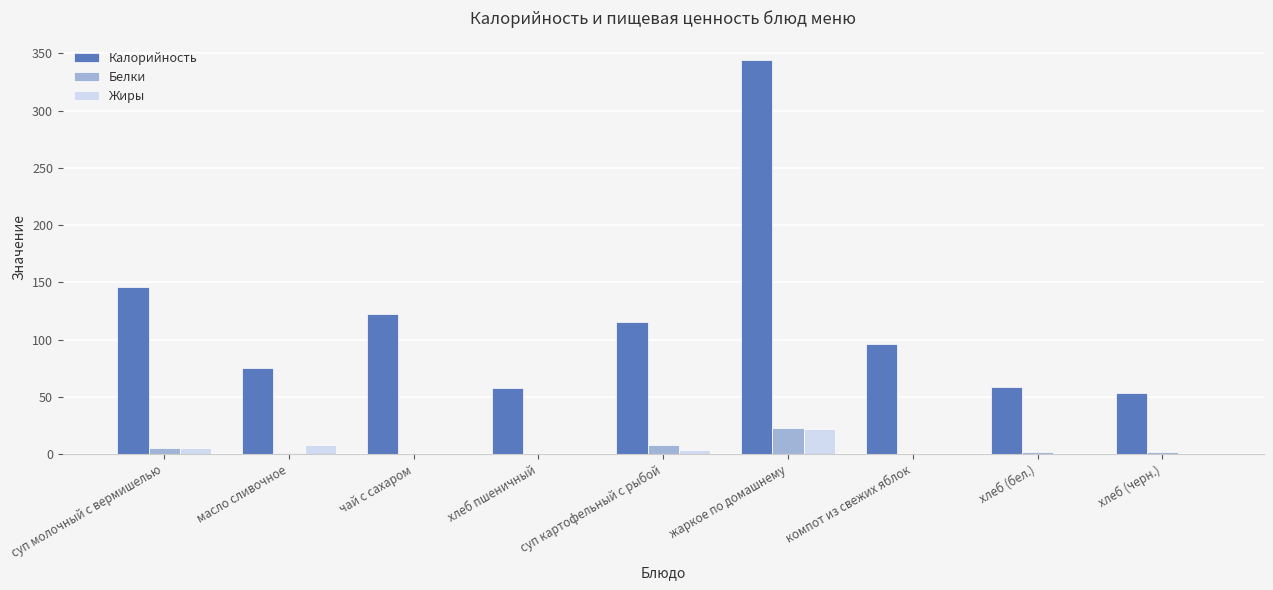

What is the greatest value displayed?

344.0